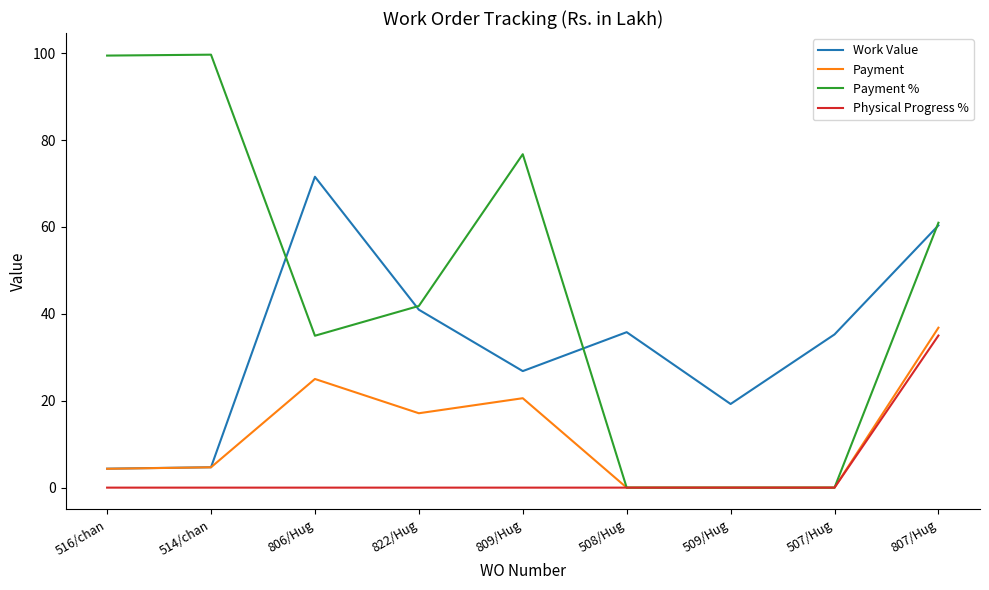

Is it true that Physical Progress % equals 0.0 at 508/Hug?

True